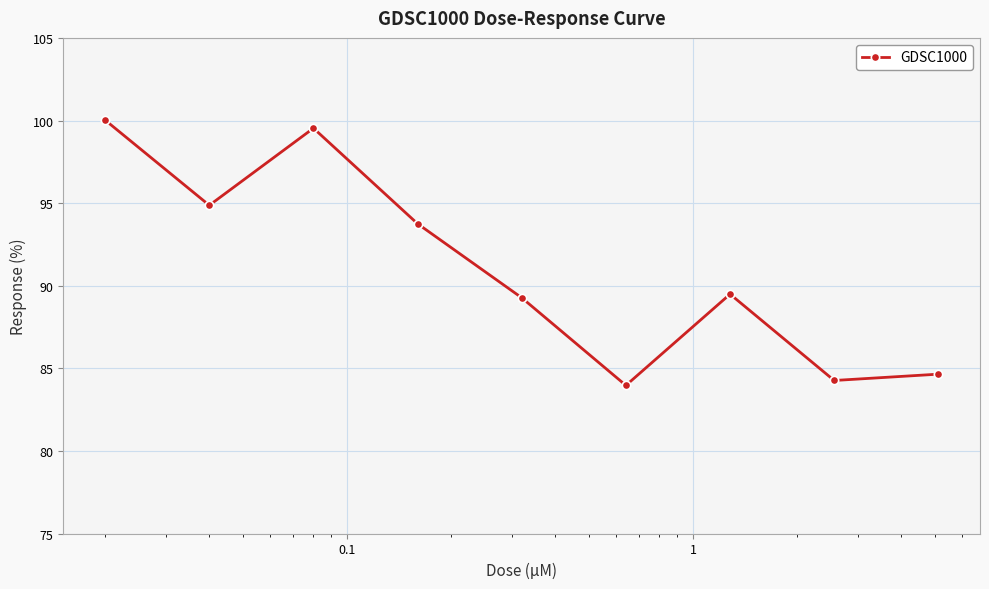

What is the value of the 8th point from the left?

84.3